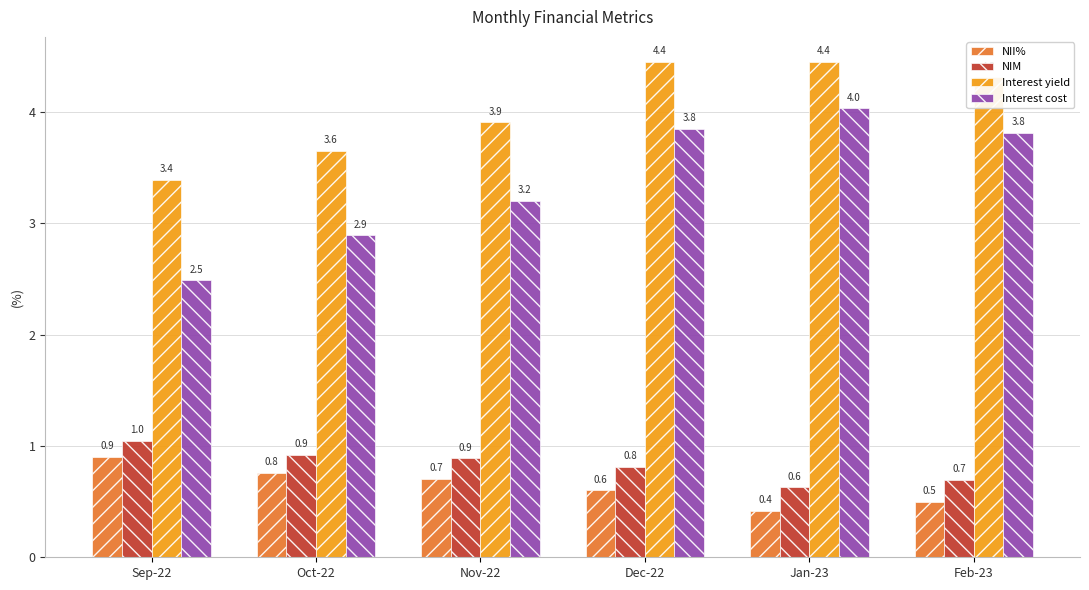

Reading right to left, list all the values displayed in this chart.

NII%: 0.5	0.4	0.6	0.7	0.8	0.9
NIM: 0.7	0.6	0.8	0.9	0.9	1.0
Interest yield: 4.3	4.4	4.4	3.9	3.6	3.4
Interest cost: 3.8	4.0	3.8	3.2	2.9	2.5